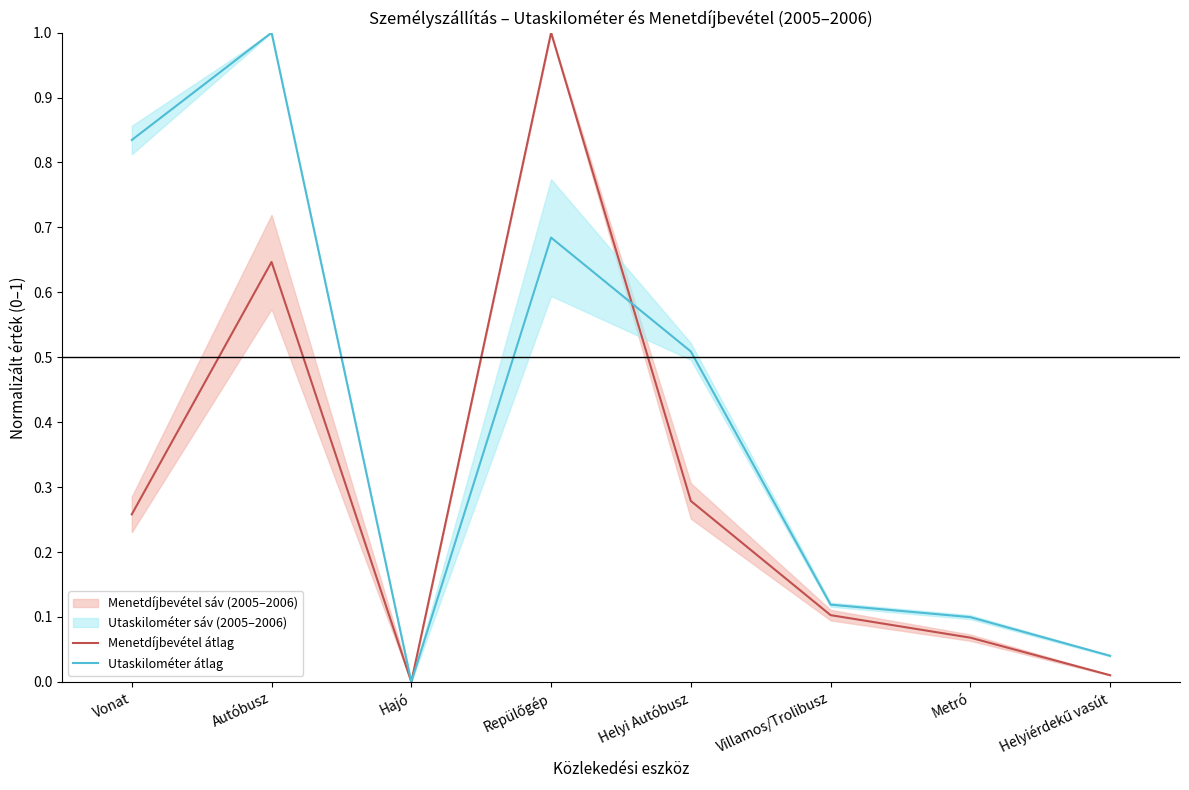

Reading left to right, transcribe all the data shown in this chart.

Menetdíjbevétel átlag: Vonat=0.3	Autóbusz=0.6	Hajó=0.0	Repülőgép=1.0	Helyi Autóbusz=0.3	Villamos/Trolibusz=0.1	Metró=0.1	Helyiérdekű vasút=0.0
Utaskilométer átlag: Vonat=0.8	Autóbusz=1.0	Hajó=0.0	Repülőgép=0.7	Helyi Autóbusz=0.5	Villamos/Trolibusz=0.1	Metró=0.1	Helyiérdekű vasút=0.0